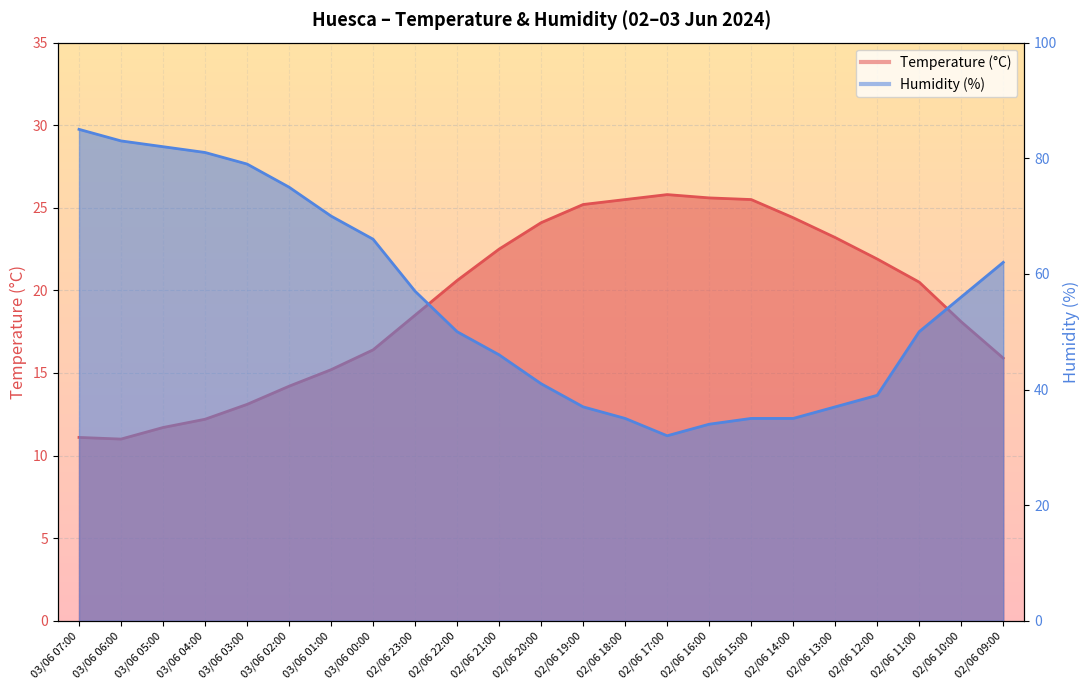

List the series in order of their peak value, lowest first.

Temperature (°C), Humidity (%)